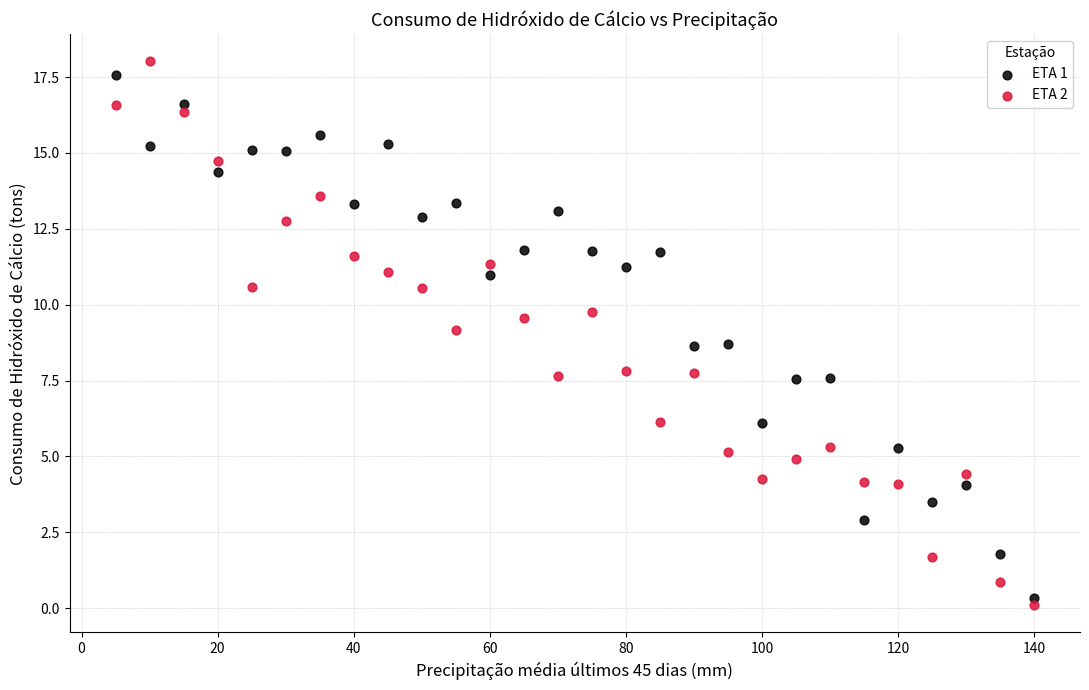

Which series contains the lowest Y value?

ETA 2